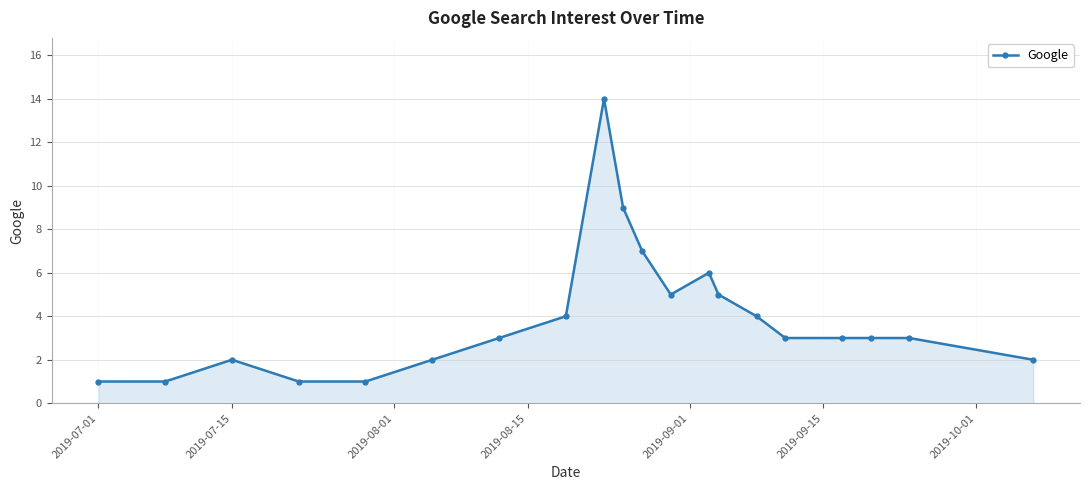

What is the difference between the maximum and minimum values?

13